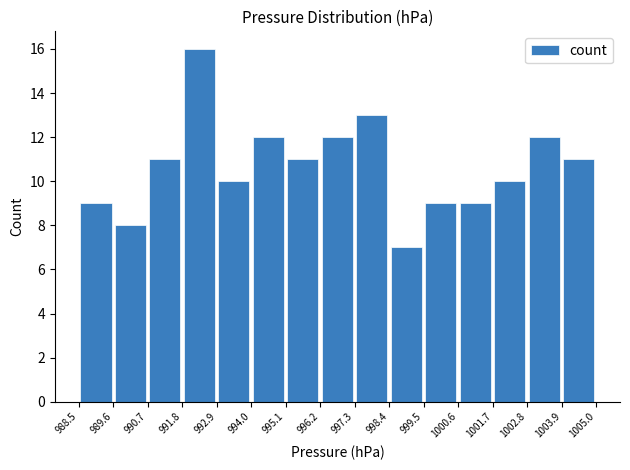

Reading left to right, transcribe this chart: for each bar, give the range it covers on the x-axis and its height. The values are not printed on the chart, so give them approximately, as read against the axis.

988.5 to 989.6: 9
989.6 to 990.7: 8
990.7 to 991.8: 11
991.8 to 992.9: 16
992.9 to 994.0: 10
994.0 to 995.1: 12
995.1 to 996.2: 11
996.2 to 997.3: 12
997.3 to 998.4: 13
998.4 to 999.5: 7
999.5 to 1000.6: 9
1000.6 to 1001.7: 9
1001.7 to 1002.8: 10
1002.8 to 1003.9: 12
1003.9 to 1005.0: 11